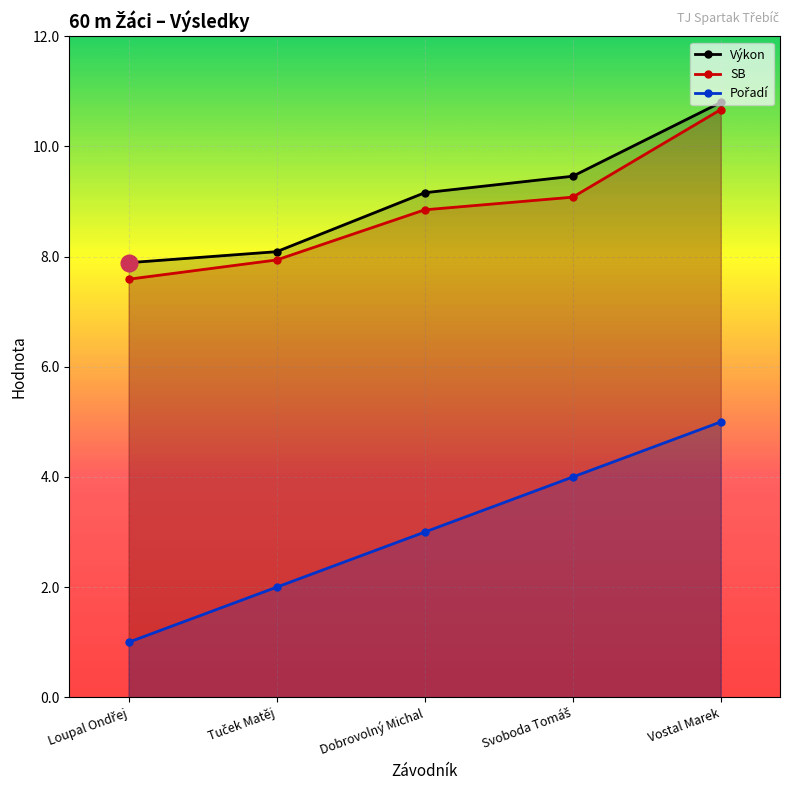

What is the sum of all Pořadí values?

15.0